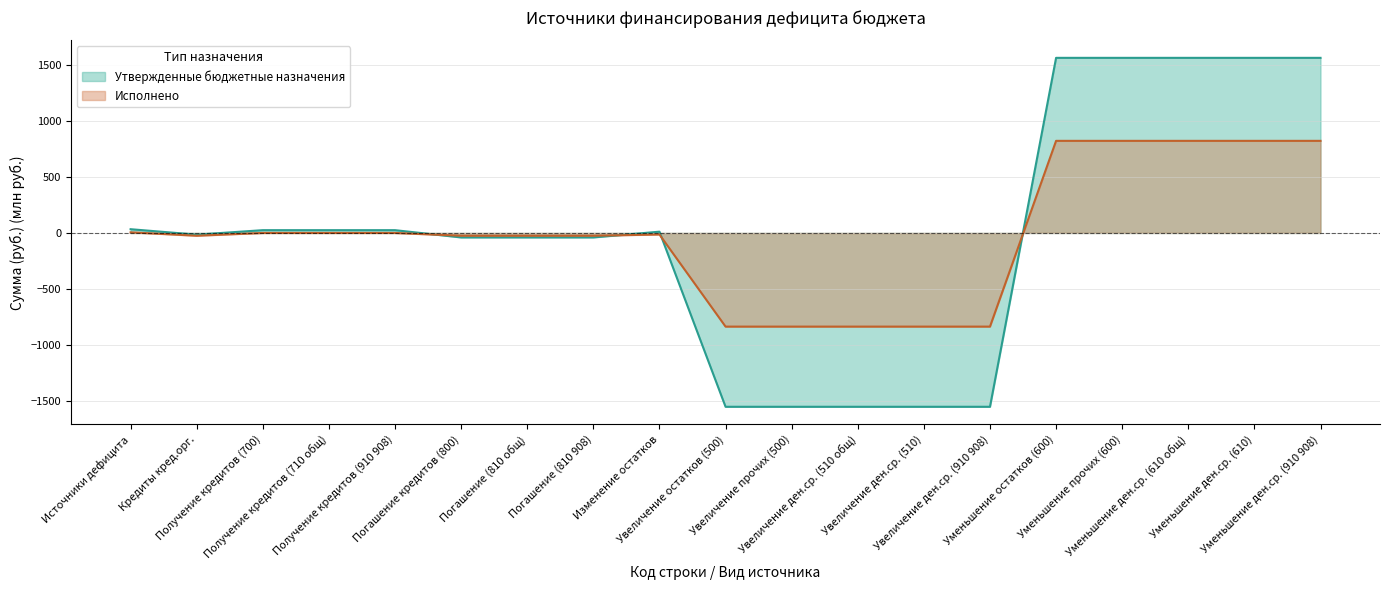

In Утвержденные бюджетные назначения, how many points are lower than both neighbors (excluding endpoints)?

1